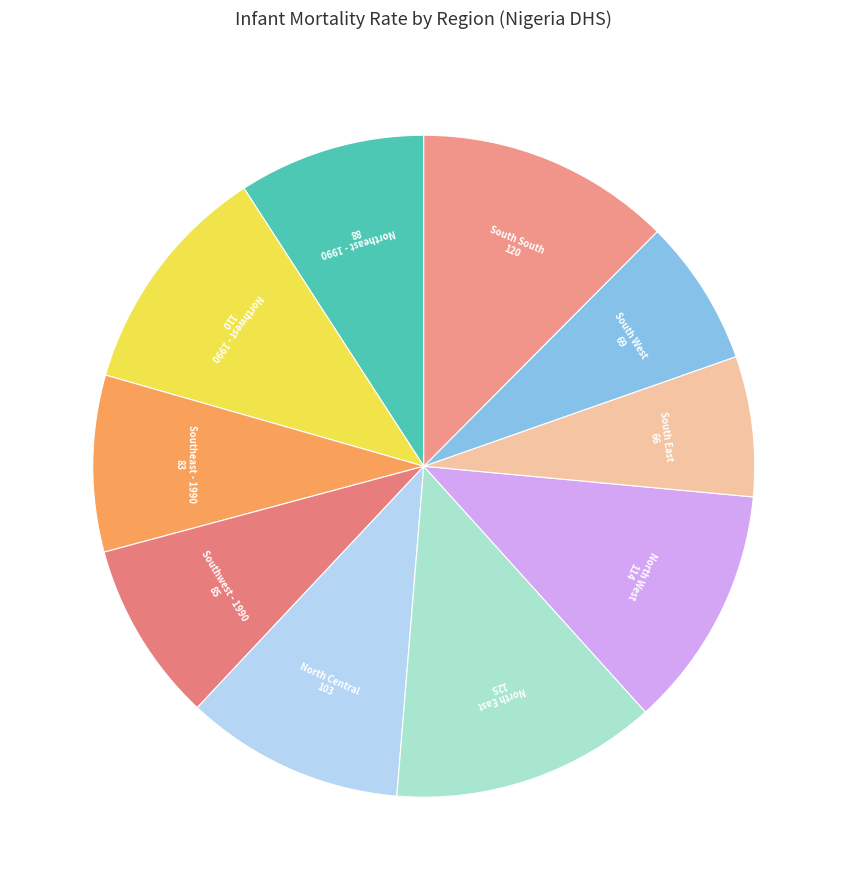

How many slices are in this pie chart?

10